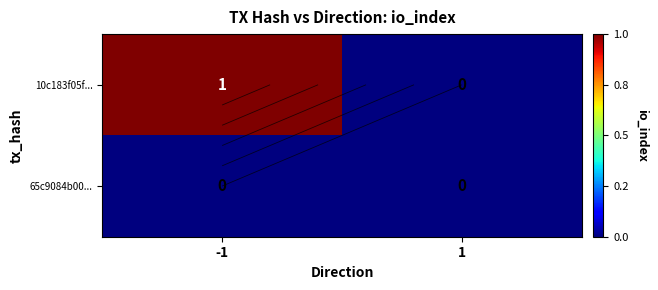

Which label corresponds to the smallest value in the chart?

1